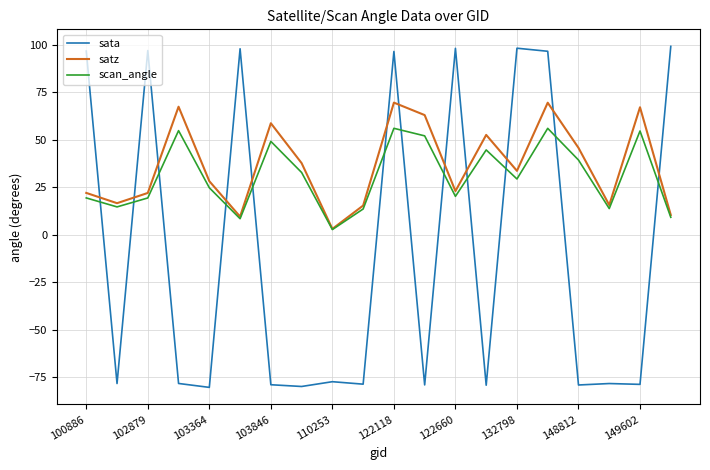

Which series has the largest range (max minus min)?

sata